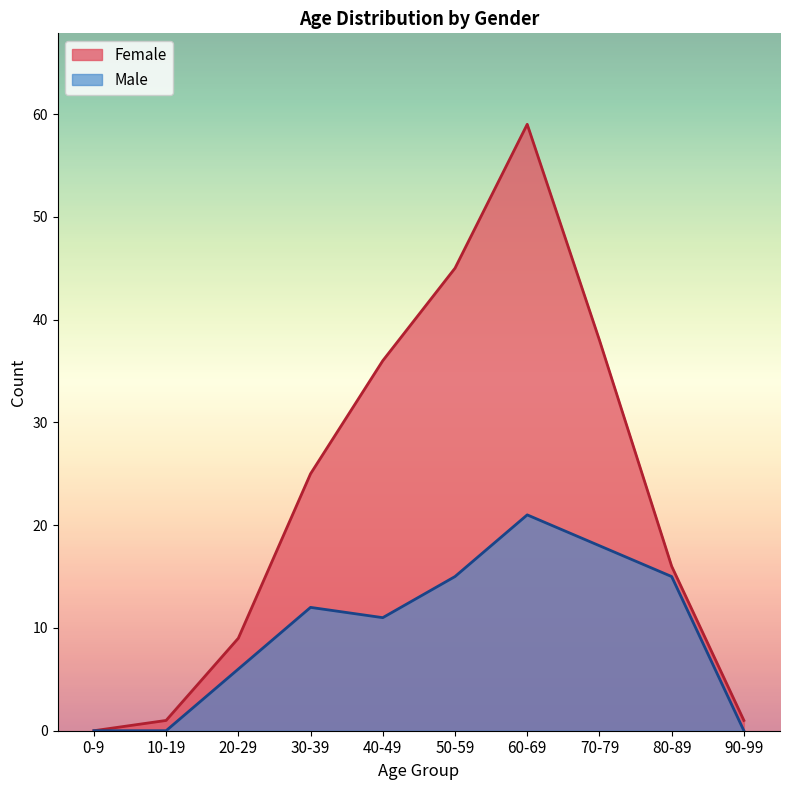

Which series has the widest spread of values?

Female